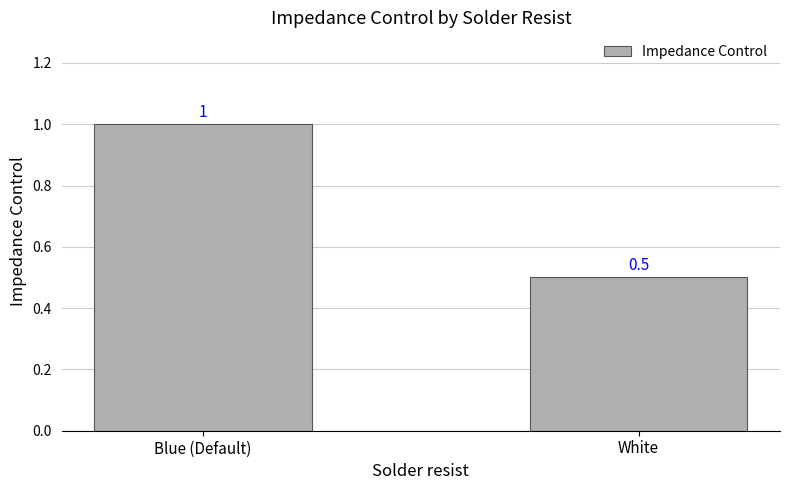

What is the value of the 2nd bar from the left?

0.5